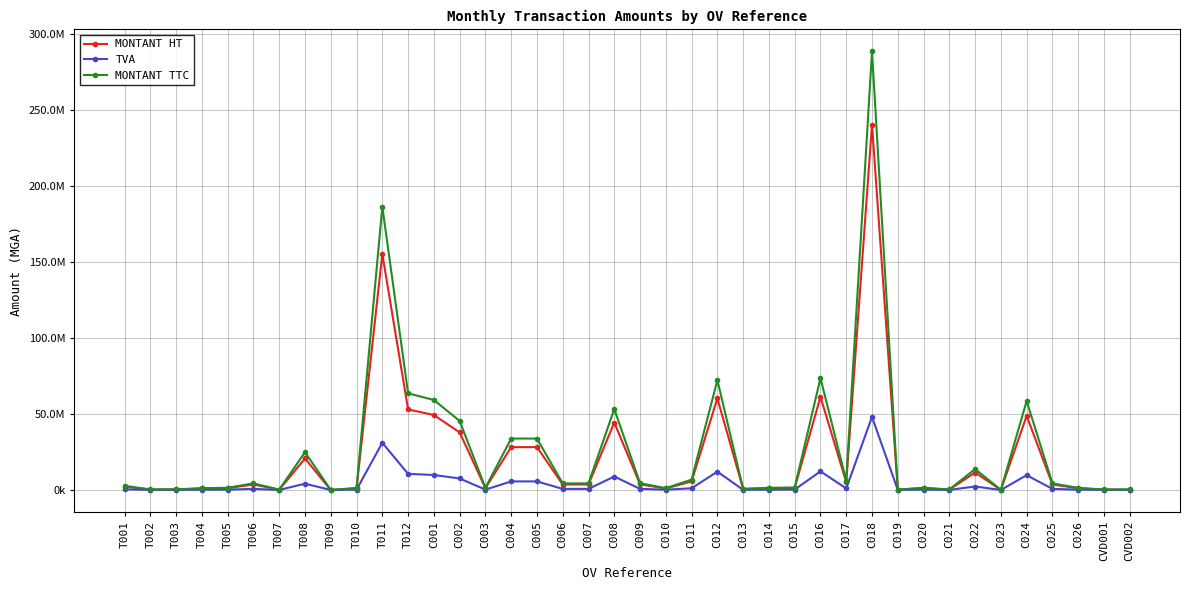

Is this an area chart (filled region under the line)?

No